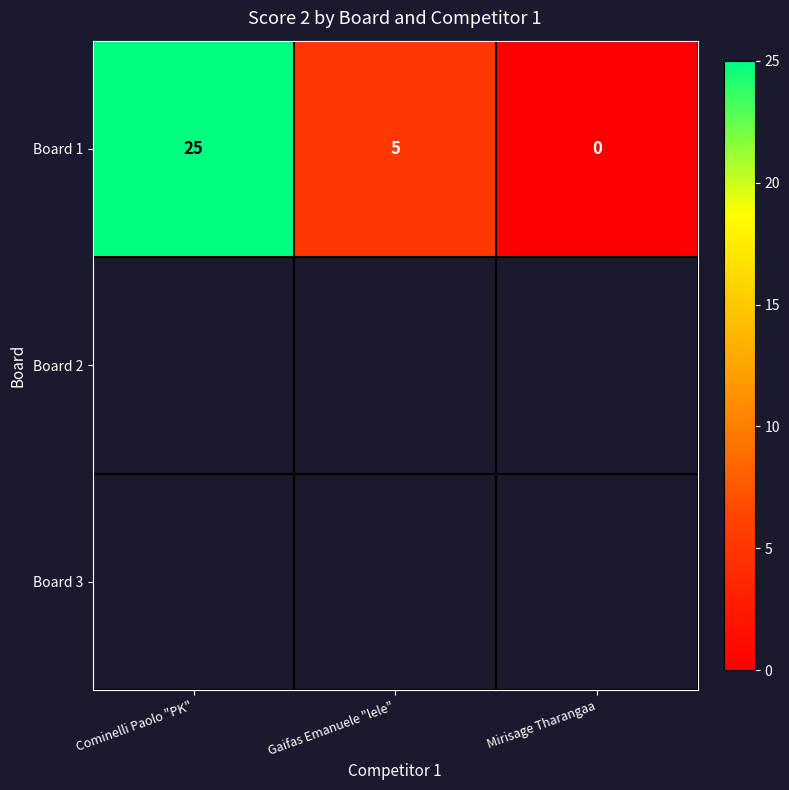

What is the maximum value for Board 1?

25